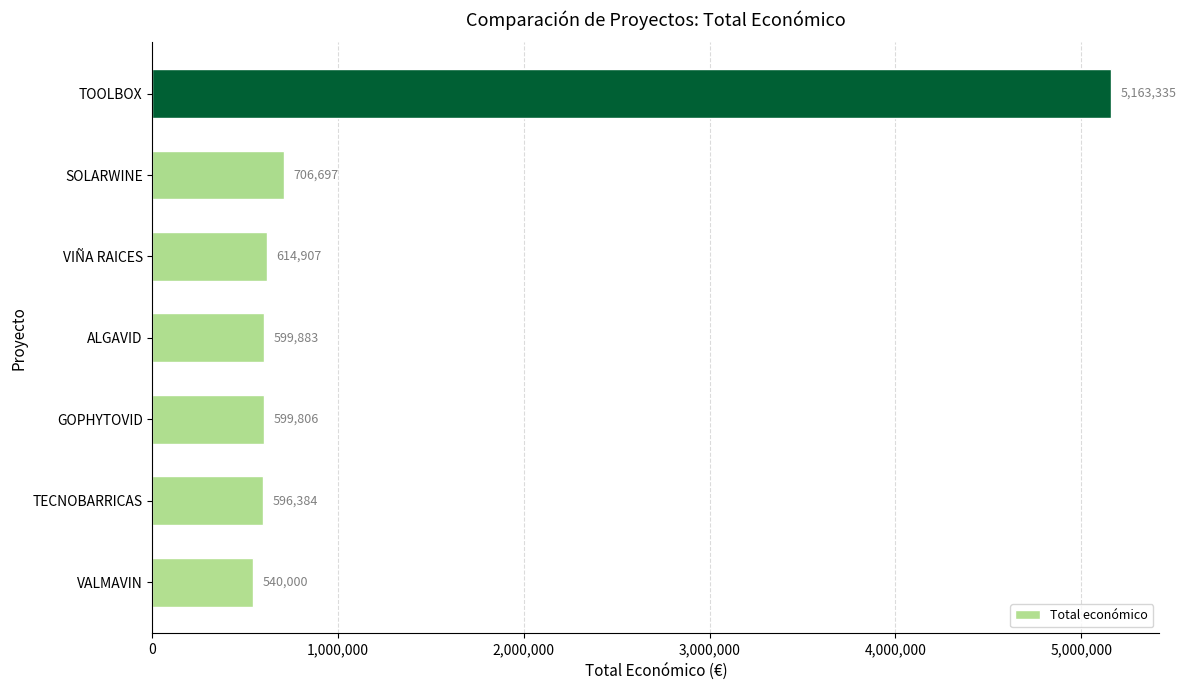

How many values are below 599883?

3